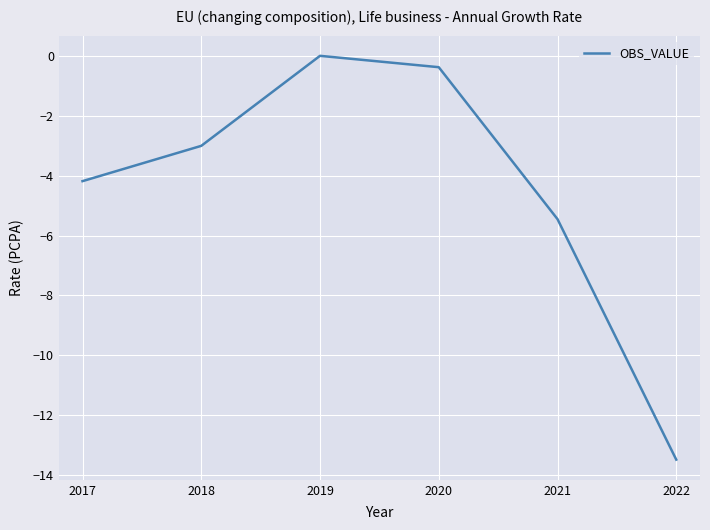

Where is the first local maximum?

2019